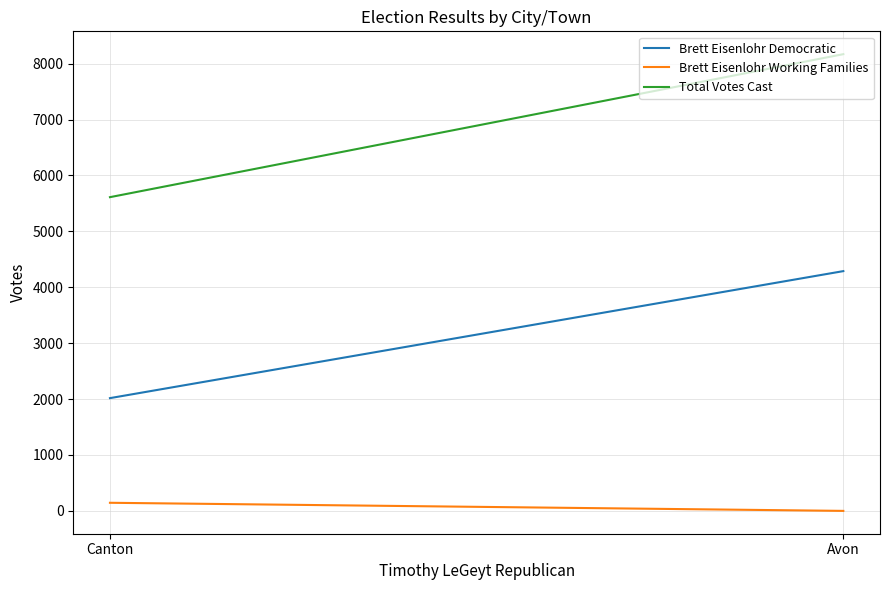

What is the difference between the maximum and minimum values in the Total Votes Cast series?

2558